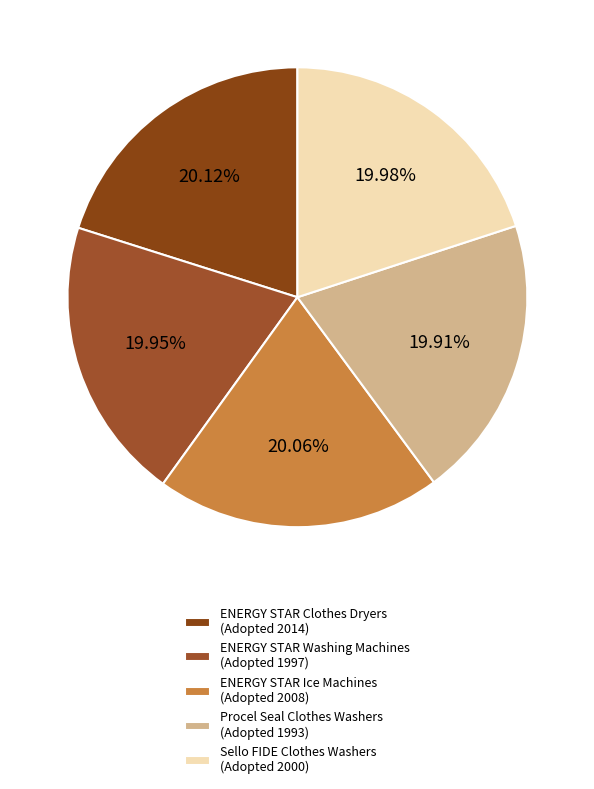

How many segments does this pie chart have?

5